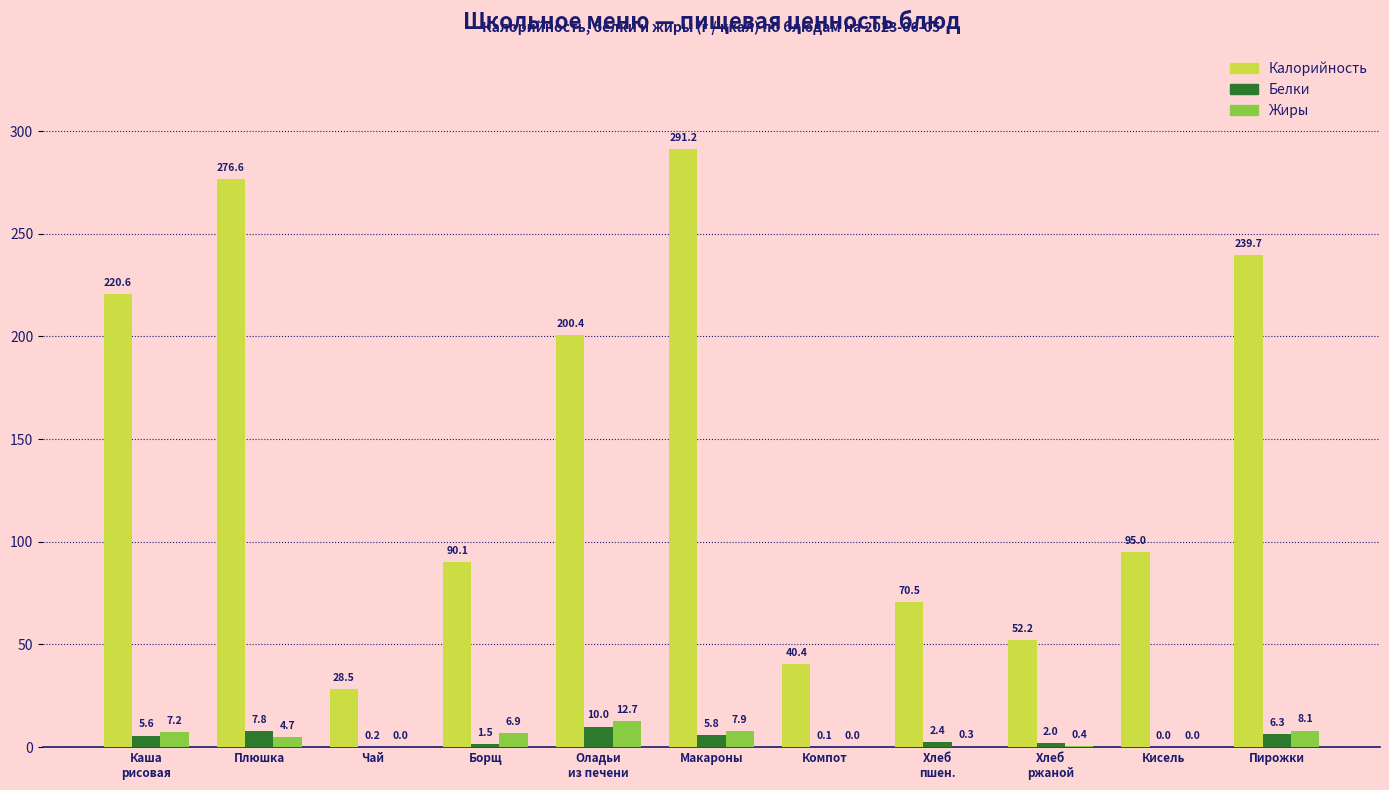

True or false: Белки has a value of 5.8 at Макароны.

True